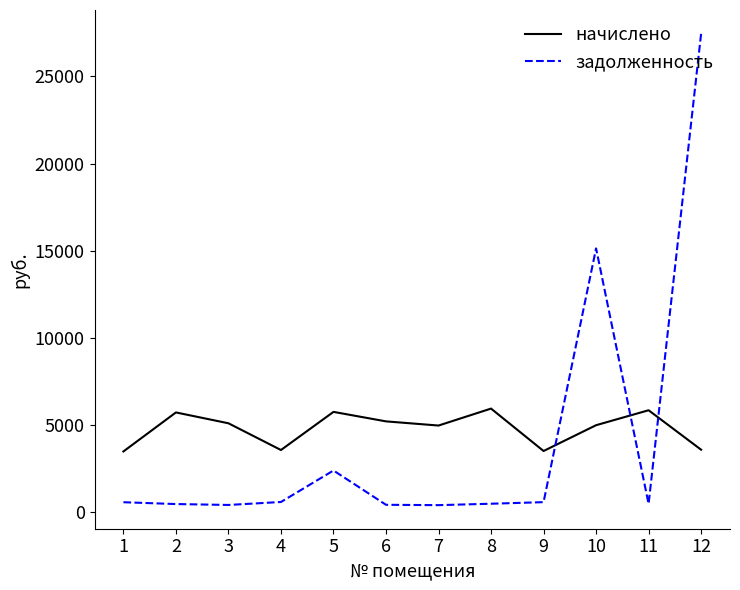

Which series has the widest spread of values?

задолженность